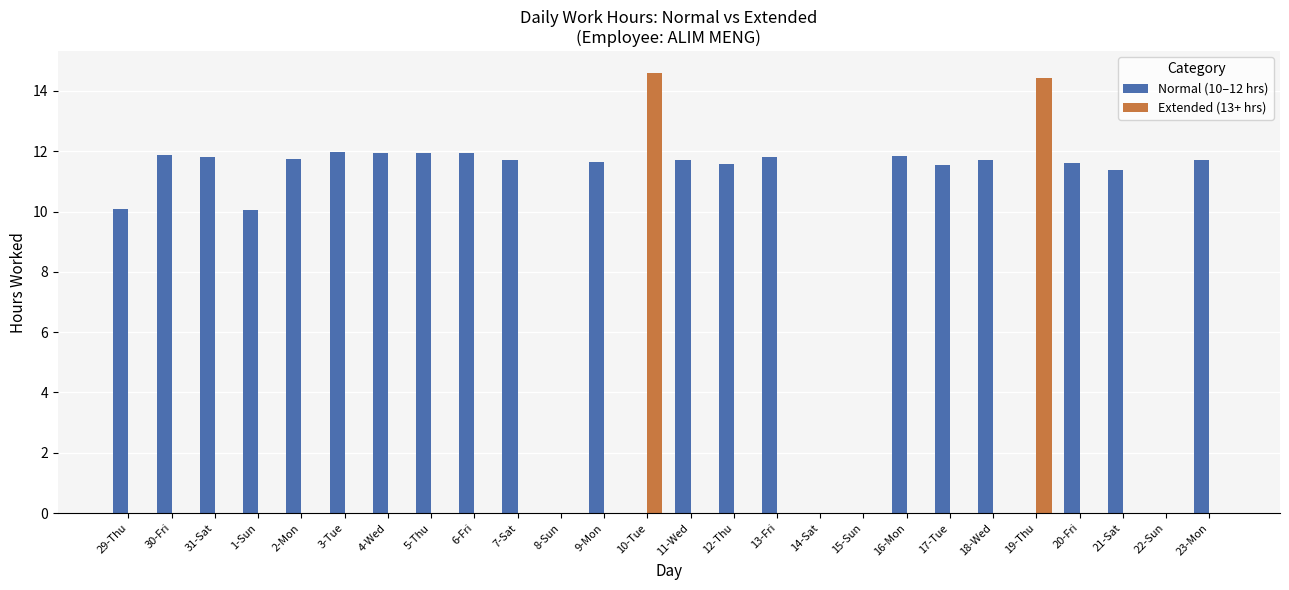

What is the total value across all series at 19-Thu?

14.4